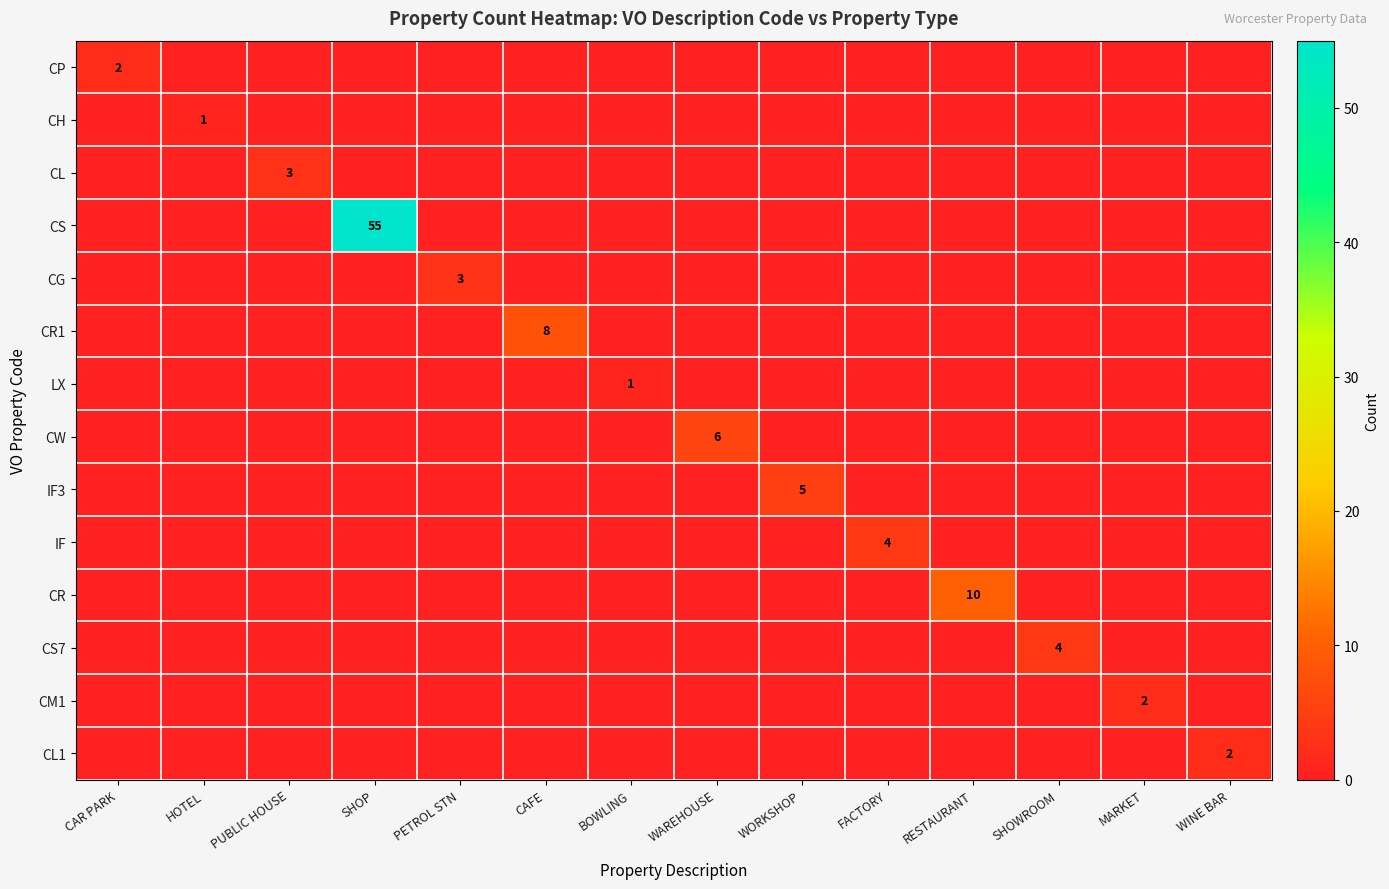

List the labels in order of IF value, smallest first.

CAR PARK, HOTEL, PUBLIC HOUSE, SHOP, PETROL STN, CAFE, BOWLING, WAREHOUSE, WORKSHOP, RESTAURANT, SHOWROOM, MARKET, WINE BAR, FACTORY